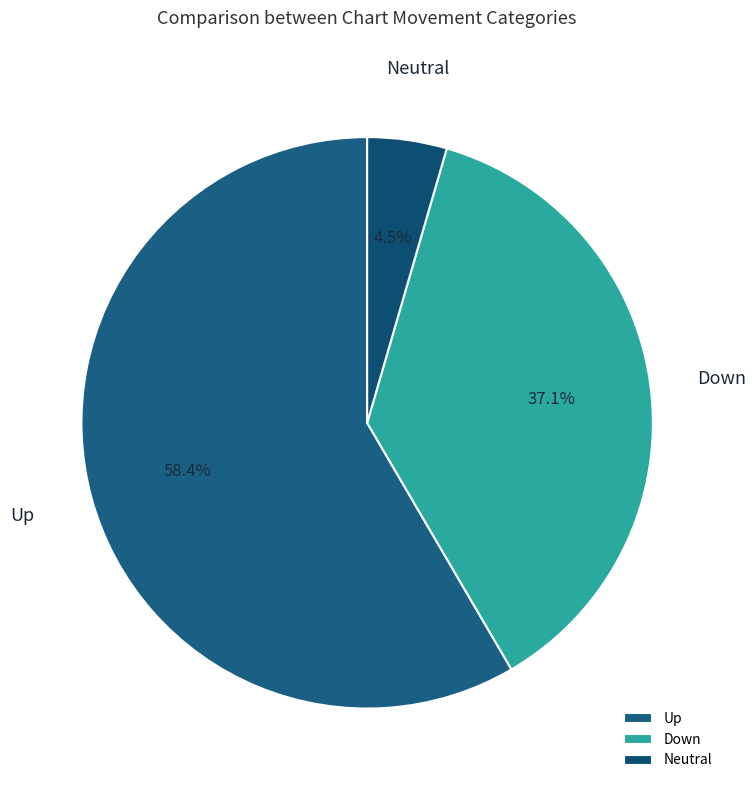

Between Down and Up, which is larger?

Up